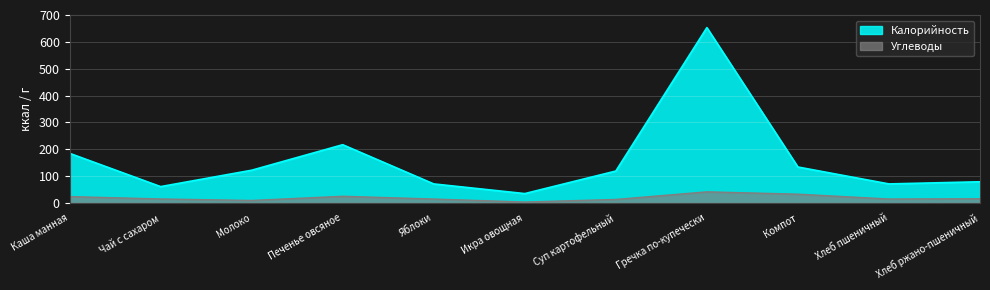

What is the label of the 2nd point from the left?

Чай с сахаром